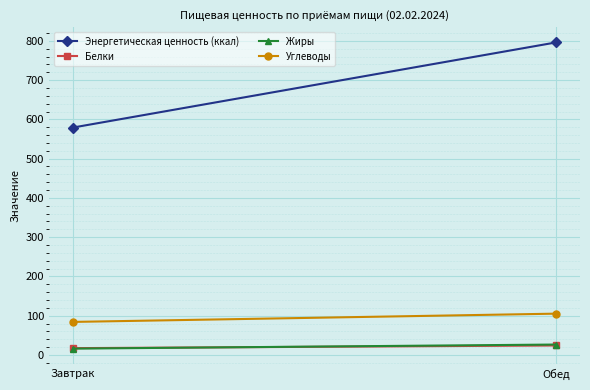

What is the difference between the Энергетическая ценность (ккал) values at Обед and Завтрак?

216.6